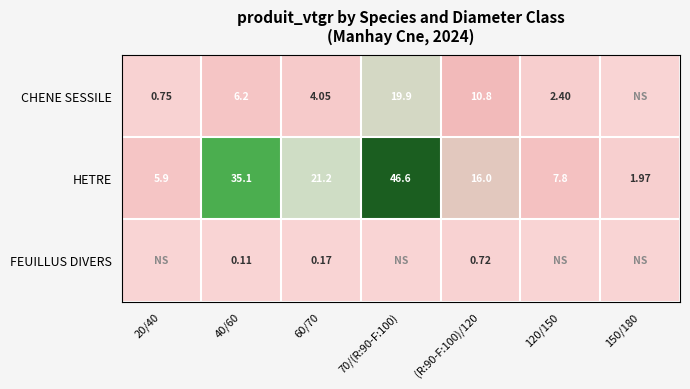

Is the value of CHENE SESSILE at 40/60 greater than the value of FEUILLUS DIVERS at (R:90-F:100)/120?

Yes